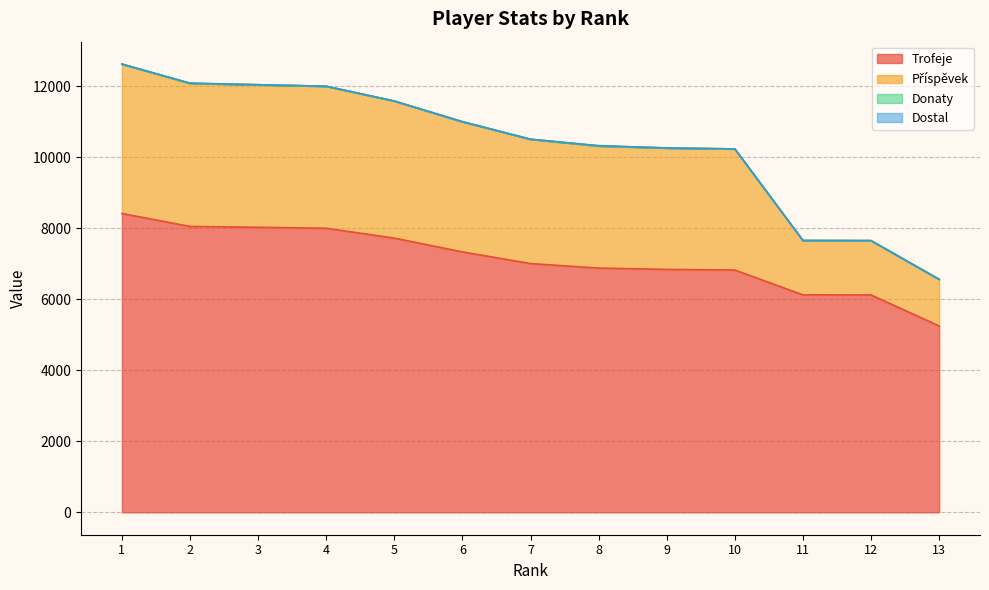

The value of Trofeje at 12 is 9953. True or false?

False